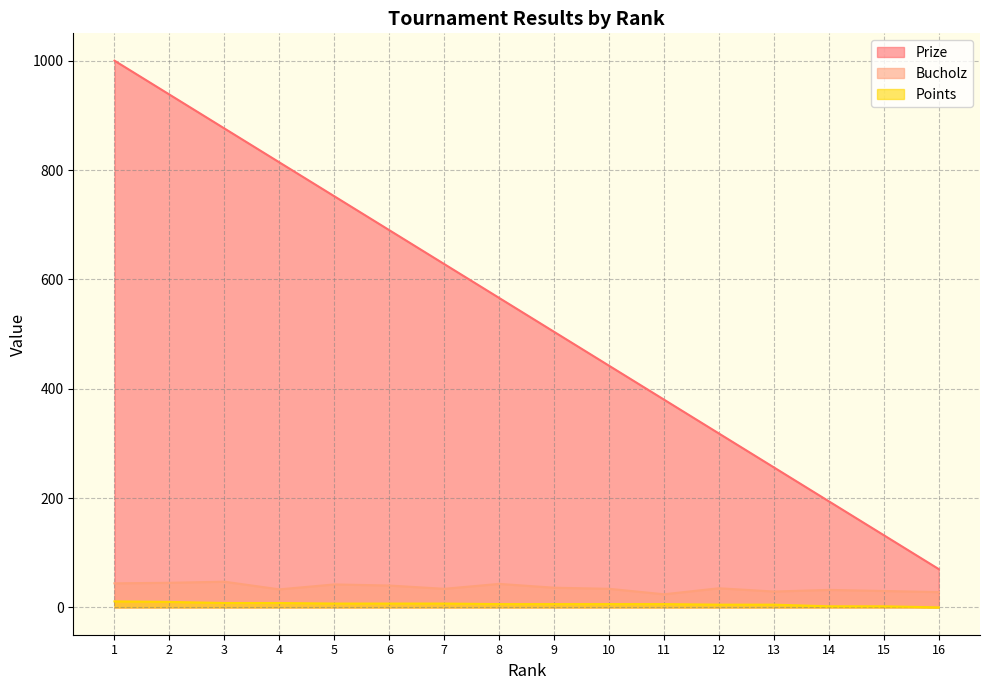

What is the average value of the Points series?

6